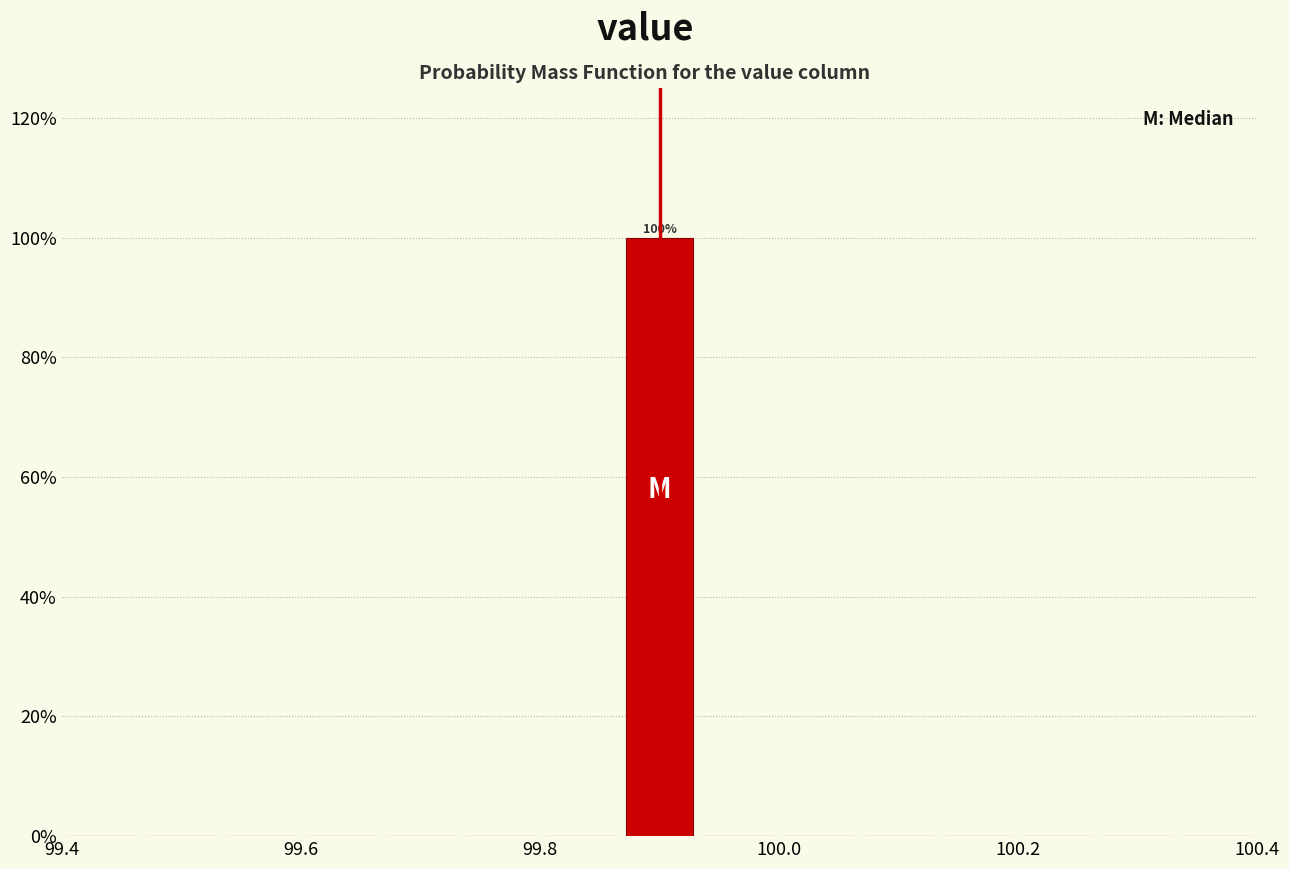

Around what value on the x-axis is the tallest bar? Give the approximate position of its centre, as read against the axis.

99.90